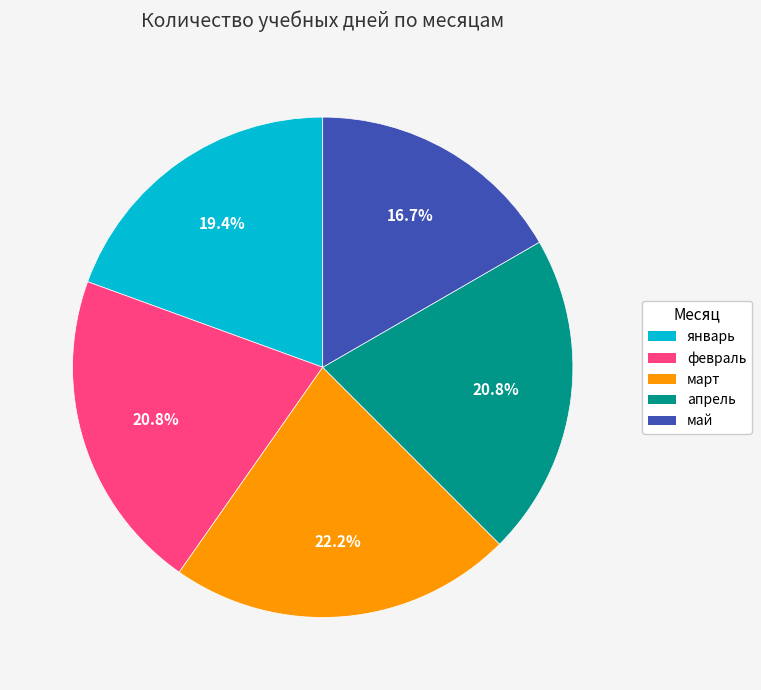

To the nearest percent, what is the difference between the largest and smallest slice percentages?

6%